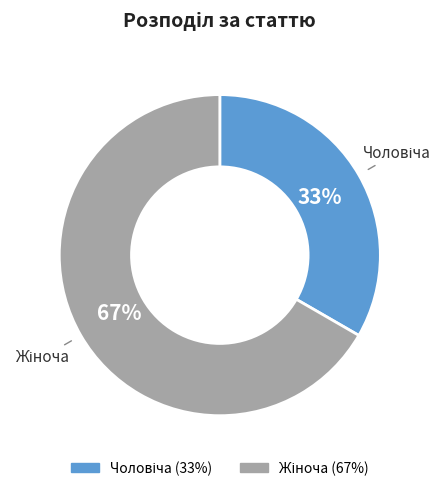

Does any single category account for the majority?

Yes